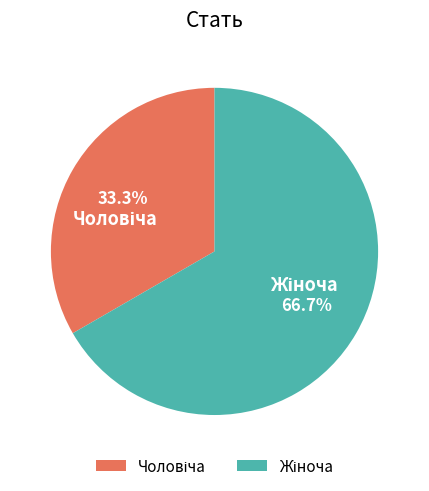

How many slices are in this pie chart?

2